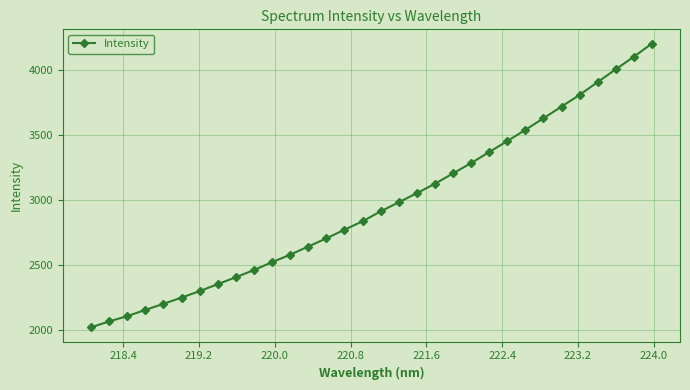

What is the minimum value shown in the chart?

2021.5